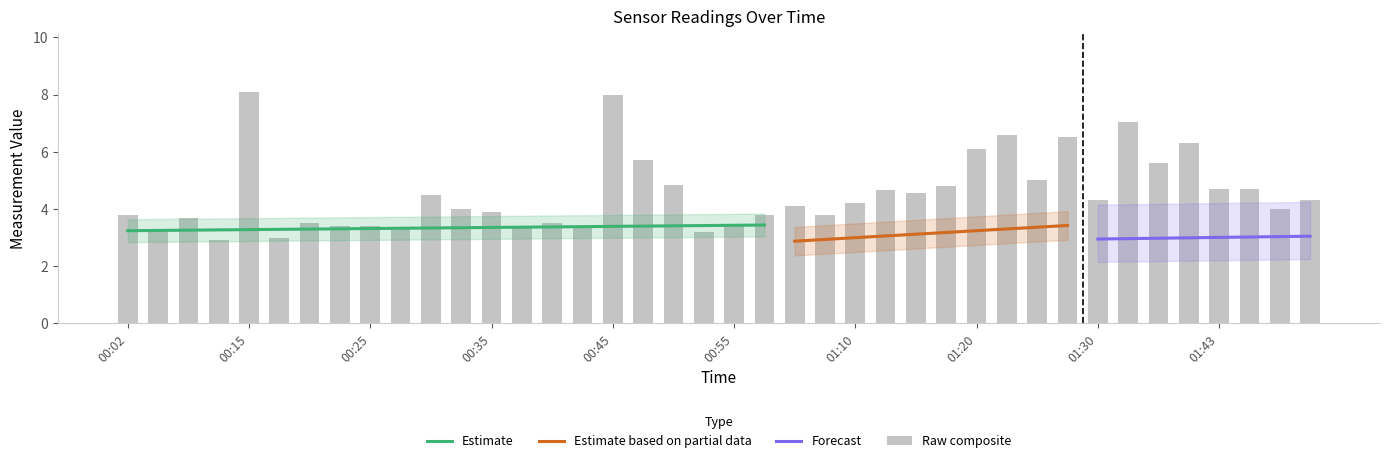

Is it true that Estimate equals 0.8 at 00:45?

False